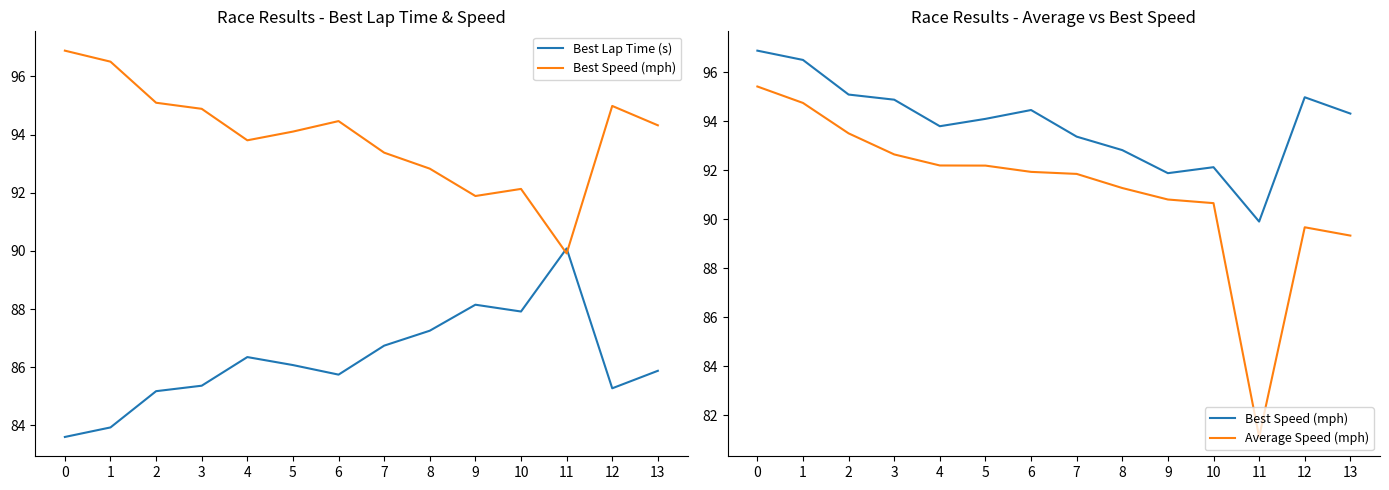

What value does the Best Speed (mph) series have at 13?

94.3